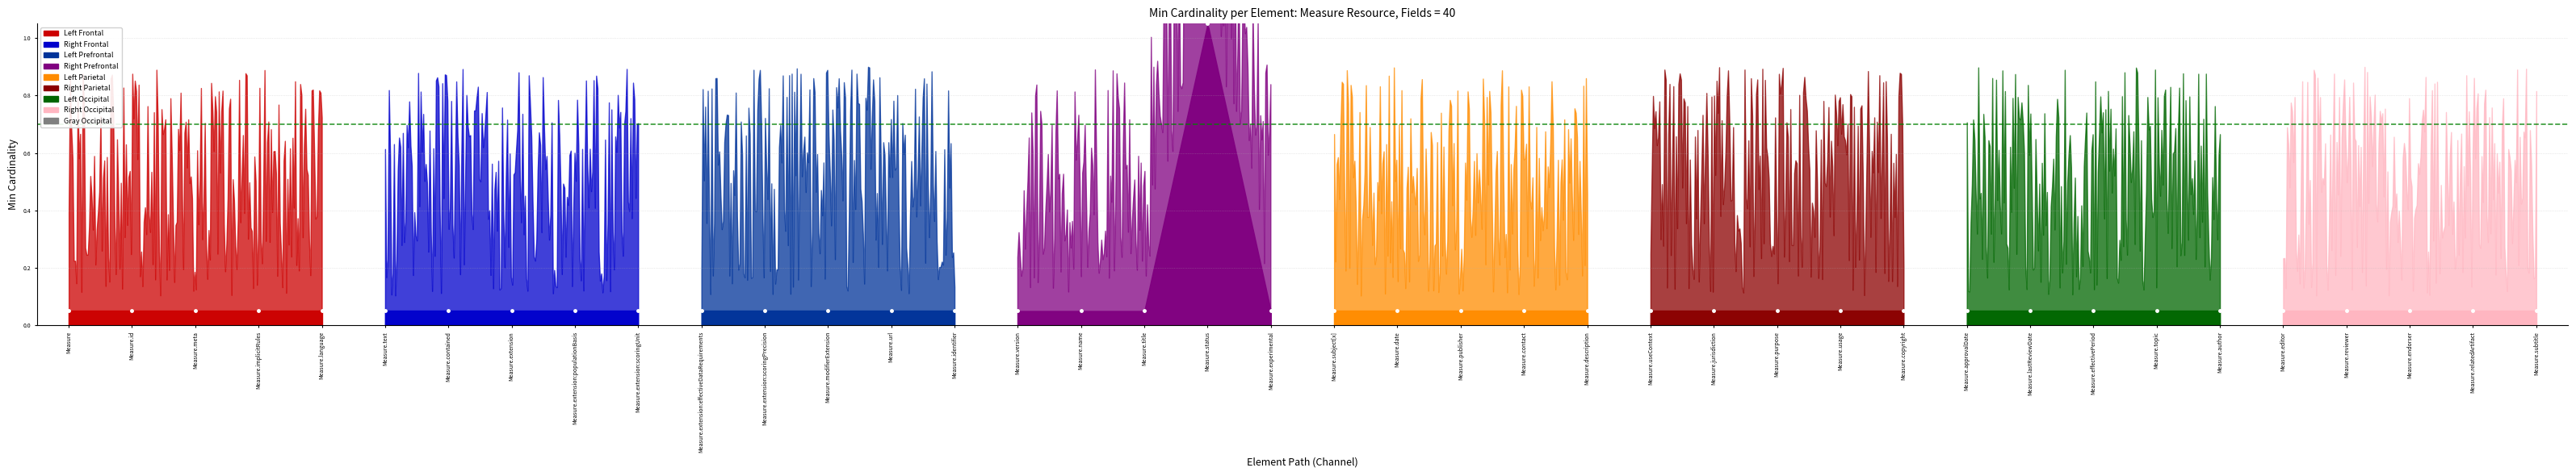

At which label is Min closest to 0?

Measure